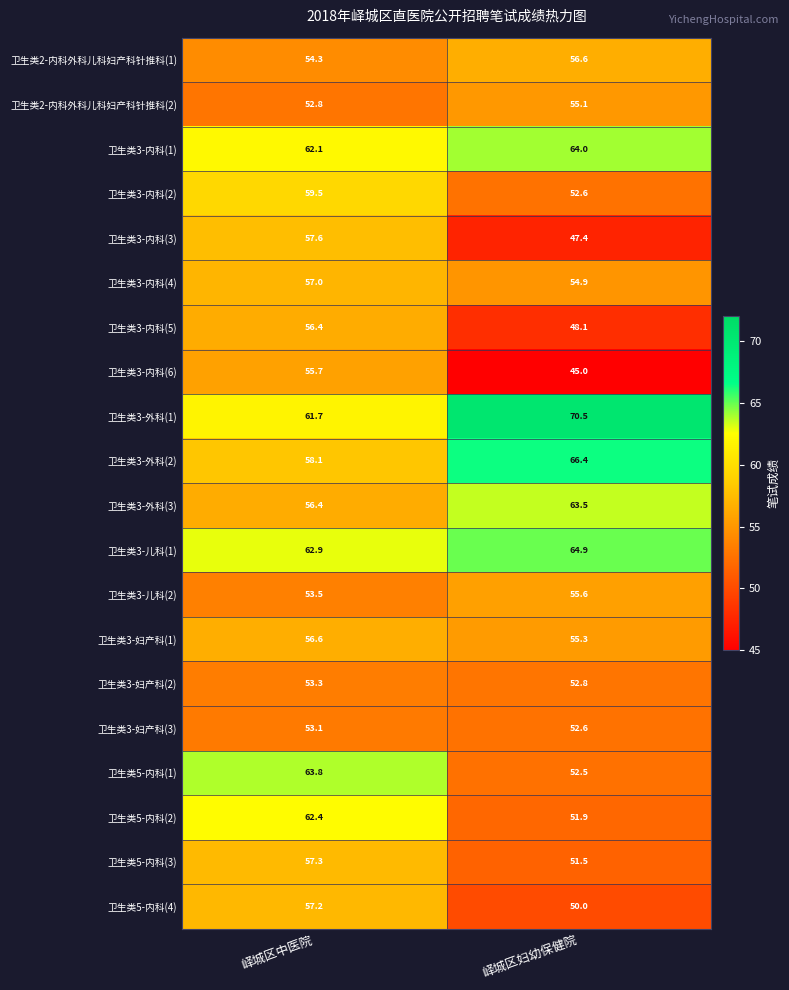

Between 峄城区中医院 and 峄城区妇幼保健院, which series saw the biggest shift?

卫生类5-内科(1)